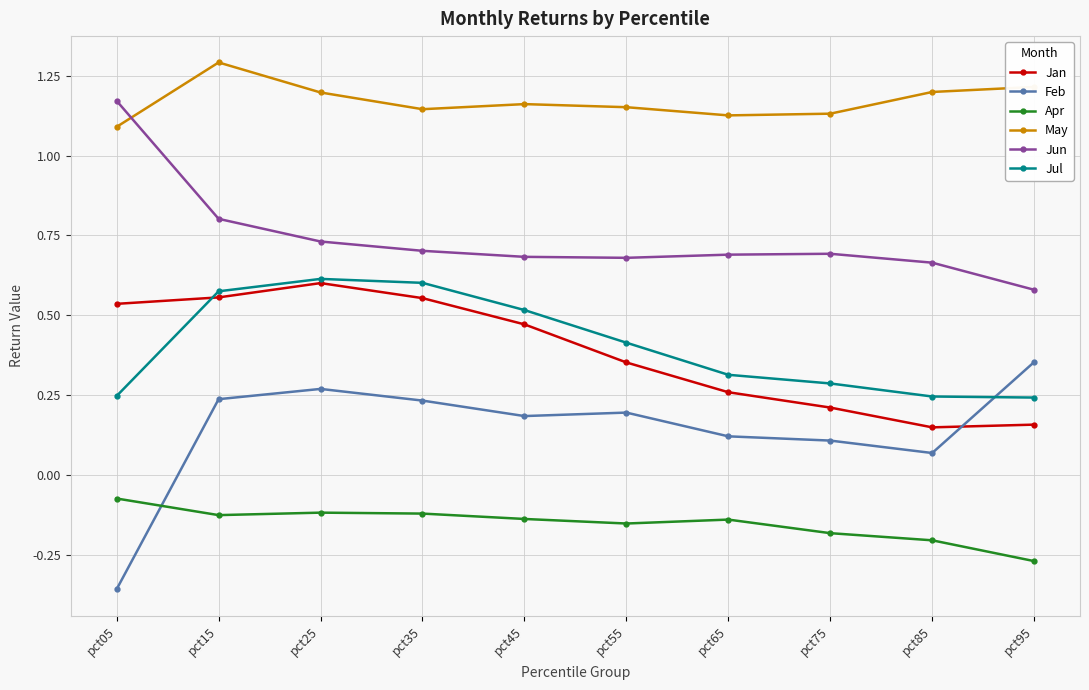

What are all the series names shown in the legend?

Jan, Feb, Apr, May, Jun, Jul